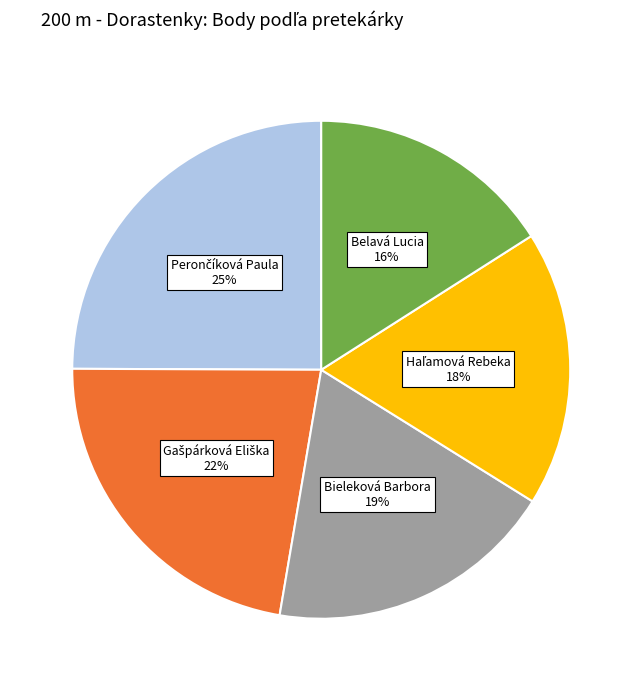

Is there a majority slice in this chart?

No